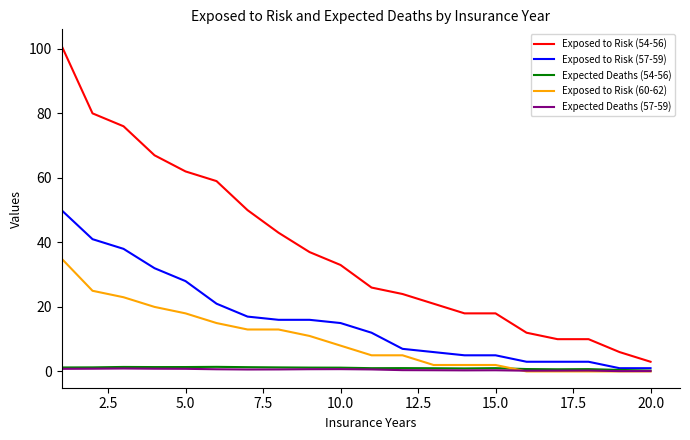

Which series has the largest total across all categories?

Exposed to Risk (54-56)